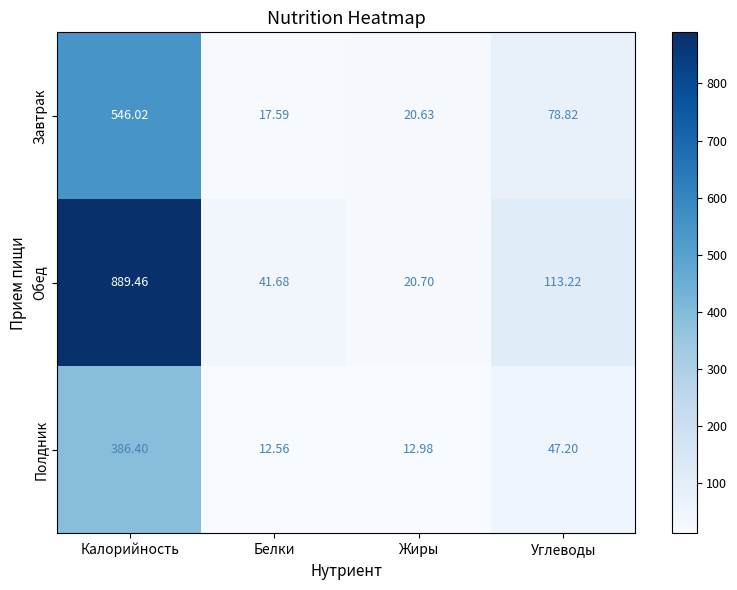

At Белки, list the series in order from largest to smallest.

Обед, Завтрак, Полдник